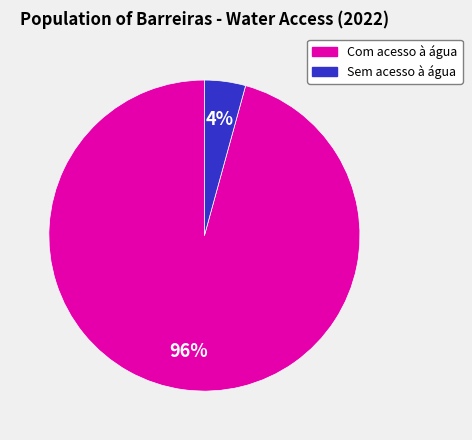

What percentage is the Sem acesso à água slice, to the nearest percent?

4%